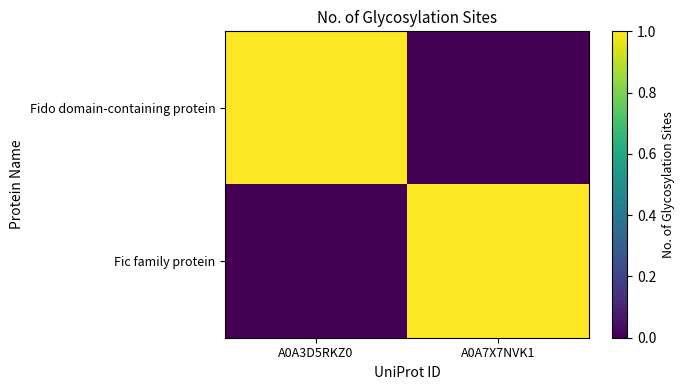

Reading left to right, list all the values displayed in this chart.

Fido domain-containing protein: A0A3D5RKZ0=1	A0A7X7NVK1=0
Fic family protein: A0A3D5RKZ0=0	A0A7X7NVK1=1